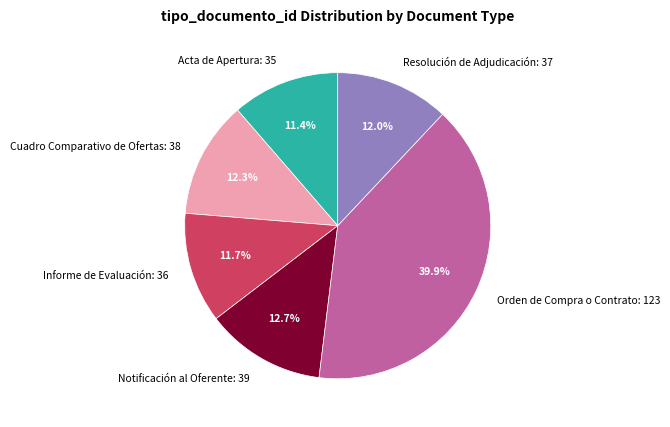

To the nearest percent, what is the combined percentage of Acta de Apertura: 35 and Informe de Evaluación: 36?

23%